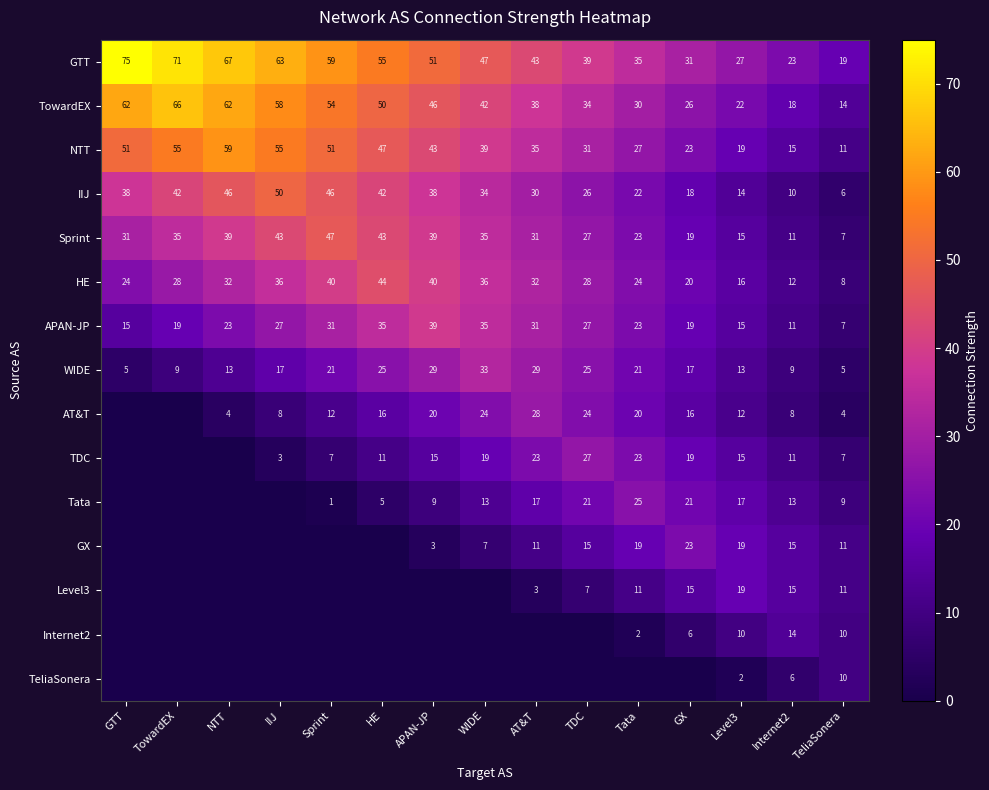

What is the sum of the AT&T values at TeliaSonera and Internet2?

12